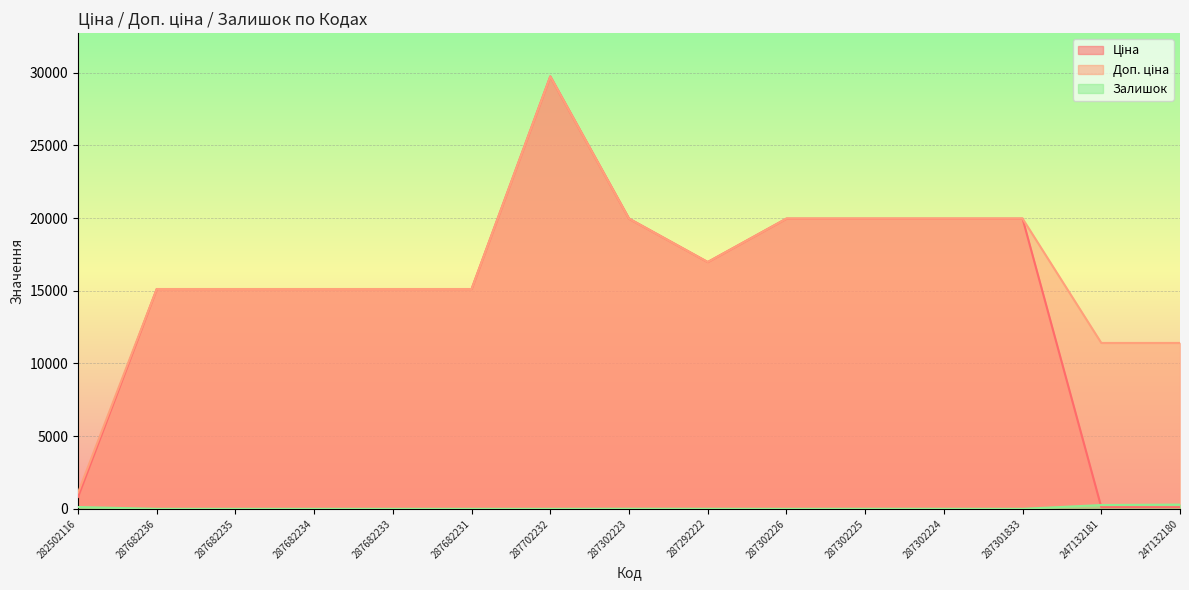

The Доп. ціна series shows 19964.2 at 287302226. True or false?

True